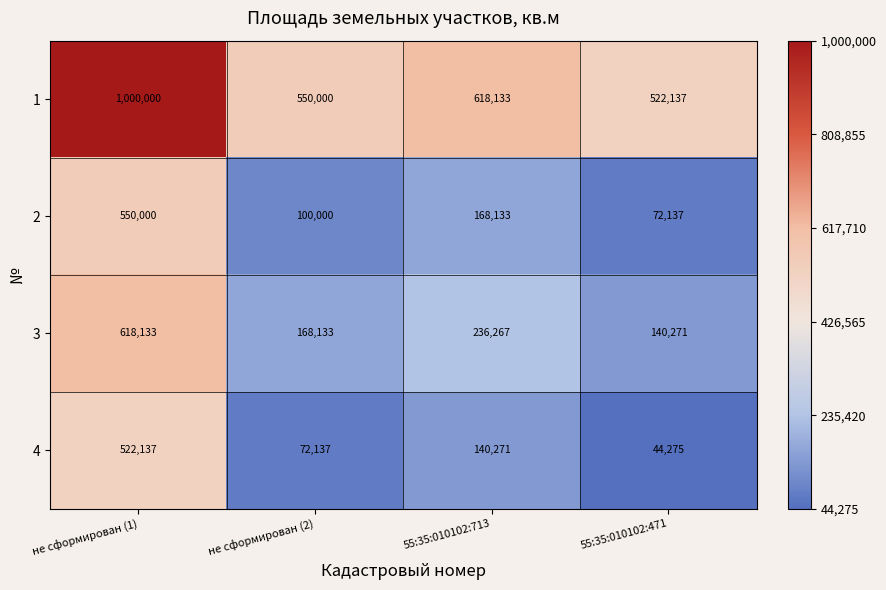

What is the total value across all series at 55:35:010102:713?

1162804